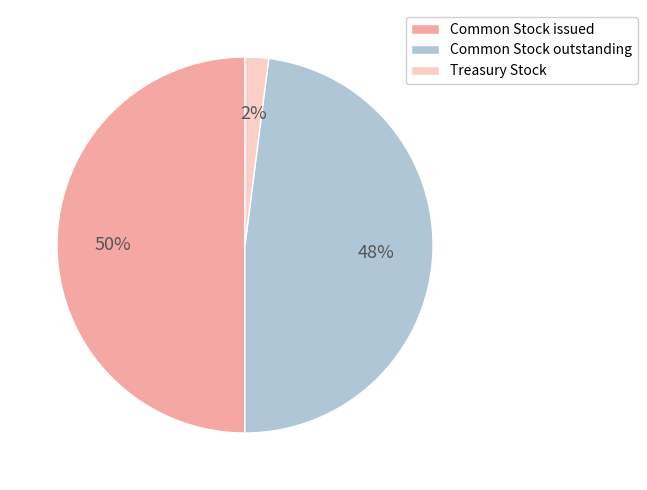

To the nearest percent, what is the difference between the largest and smallest slice percentages?

48%